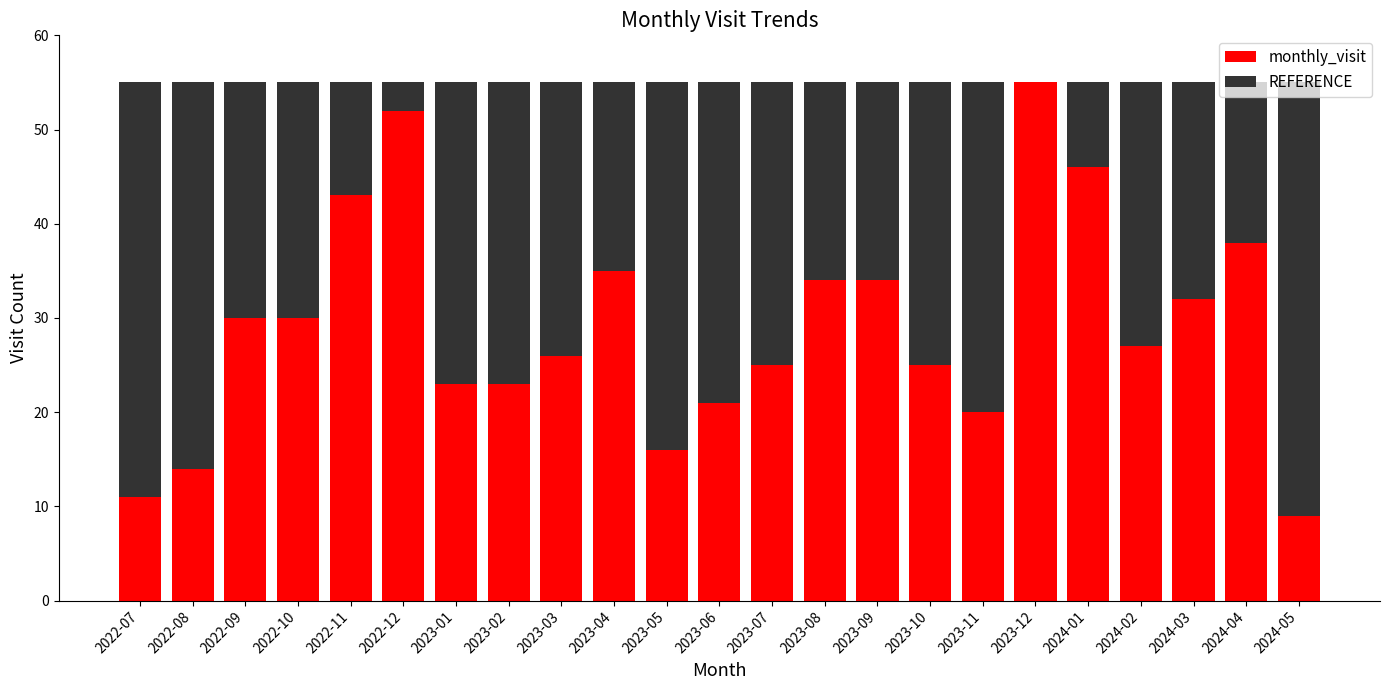

What is the sum of the monthly_visit values at 2023-08 and 2022-09?

64